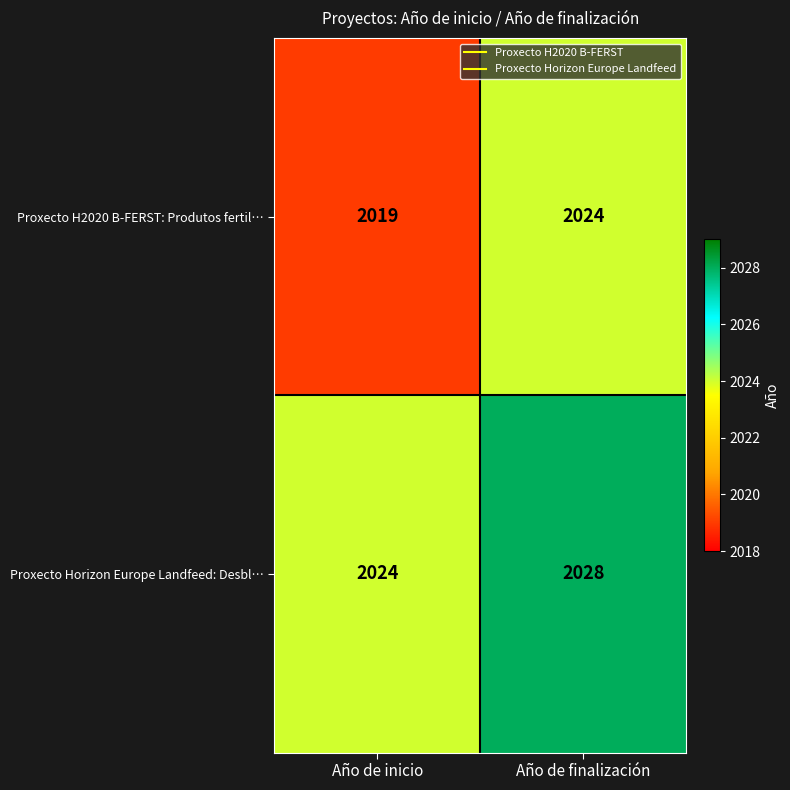

Is it true that Proxecto Horizon Europe Landfeed: Desbl… equals 3261 at Año de finalización?

False